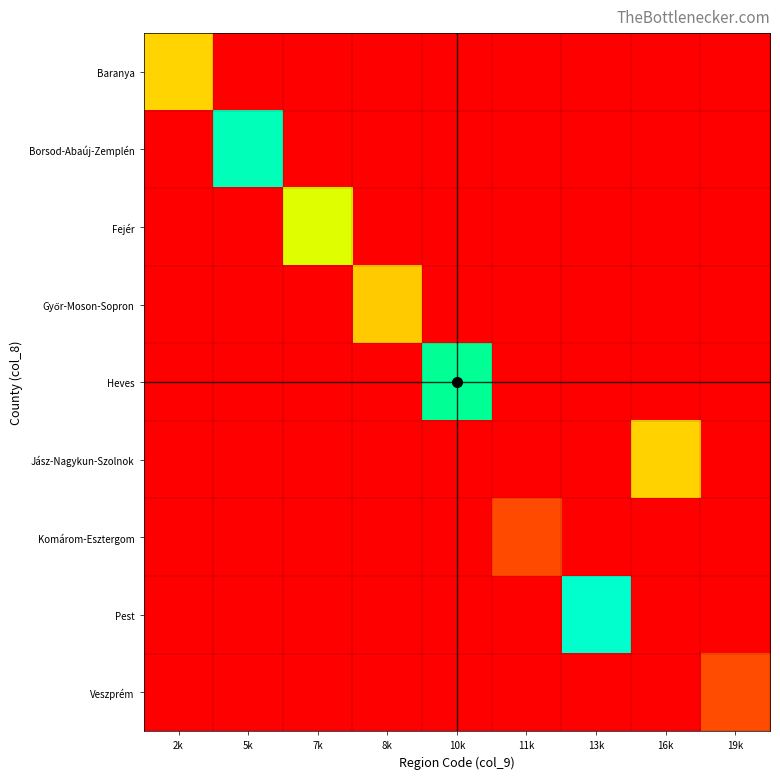

How many distinct data groups are displayed?

9